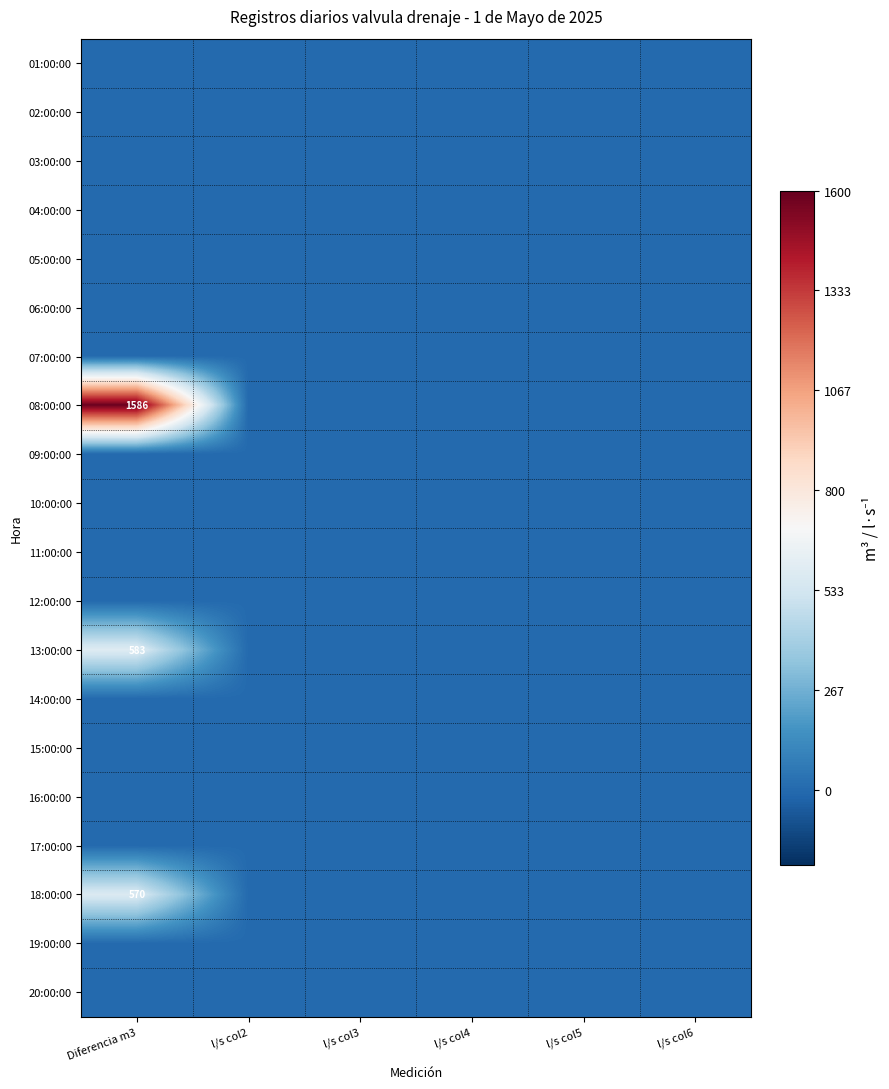

The 16:00:00 series shows 0 at l/s col5. True or false?

True